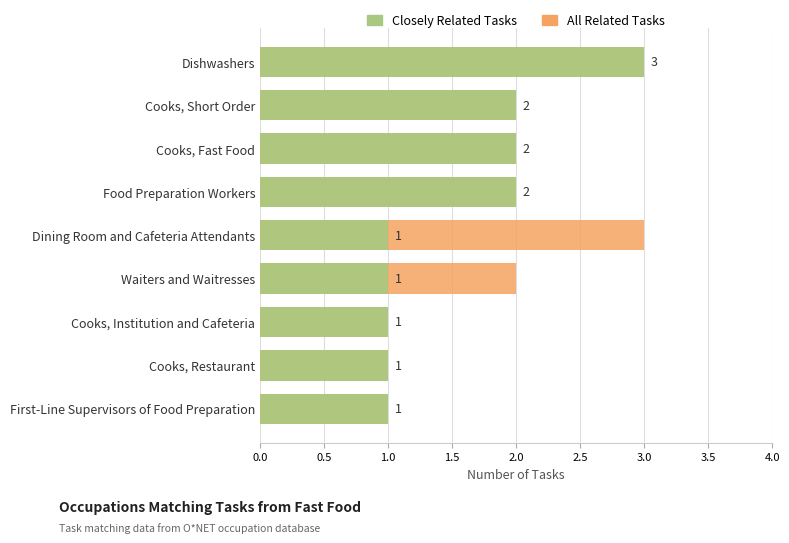

What position from the right is Dining Room and Cafeteria Attendants?

5